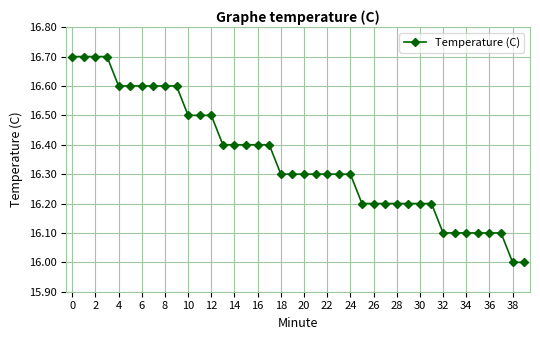

What is the sum of all values?

654.0